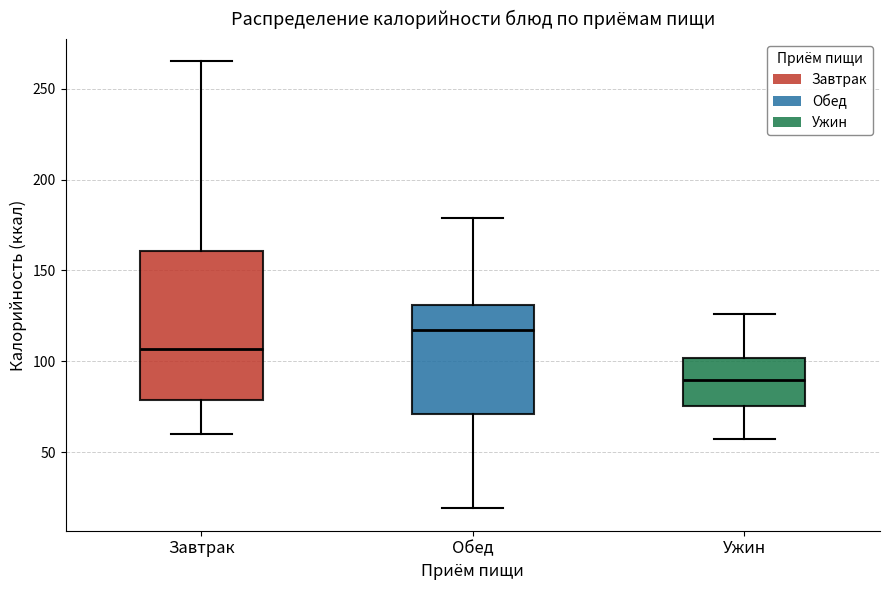

Comparing the boxes themselves (not the whiskers), which one is the tallest?

Завтрак